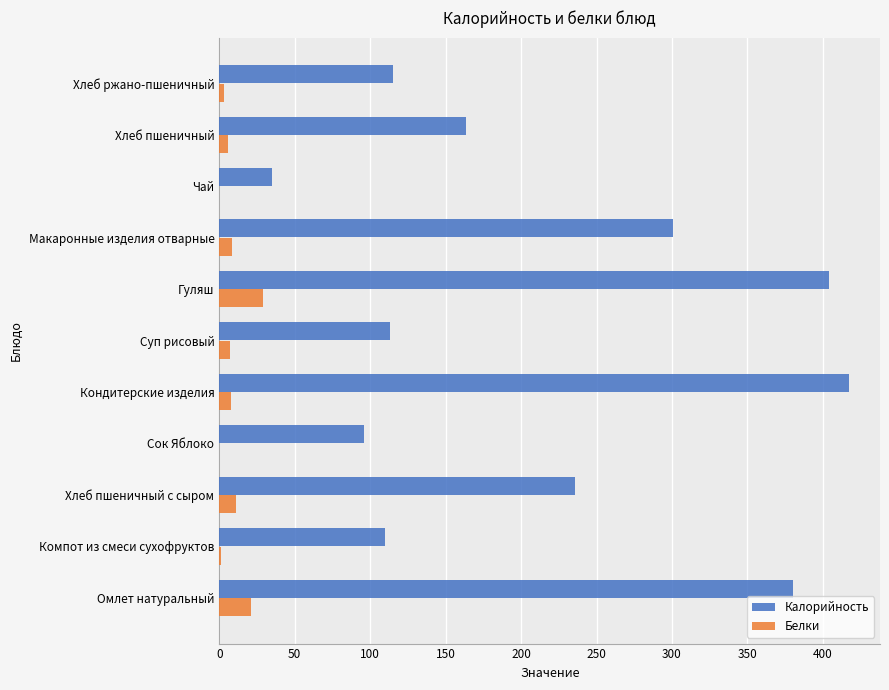

Between Сок Яблоко and Чай, which series saw the biggest shift?

Калорийность